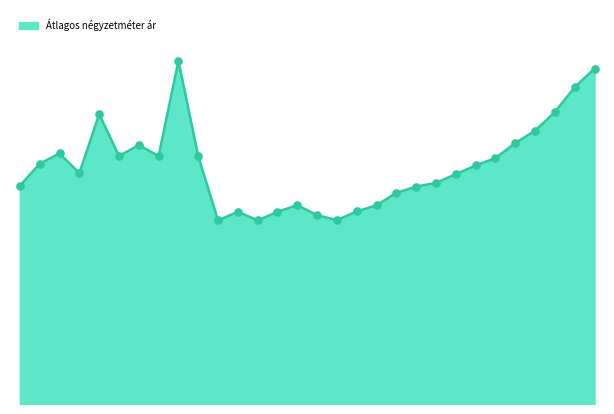

How many lines are shown in the chart?

1